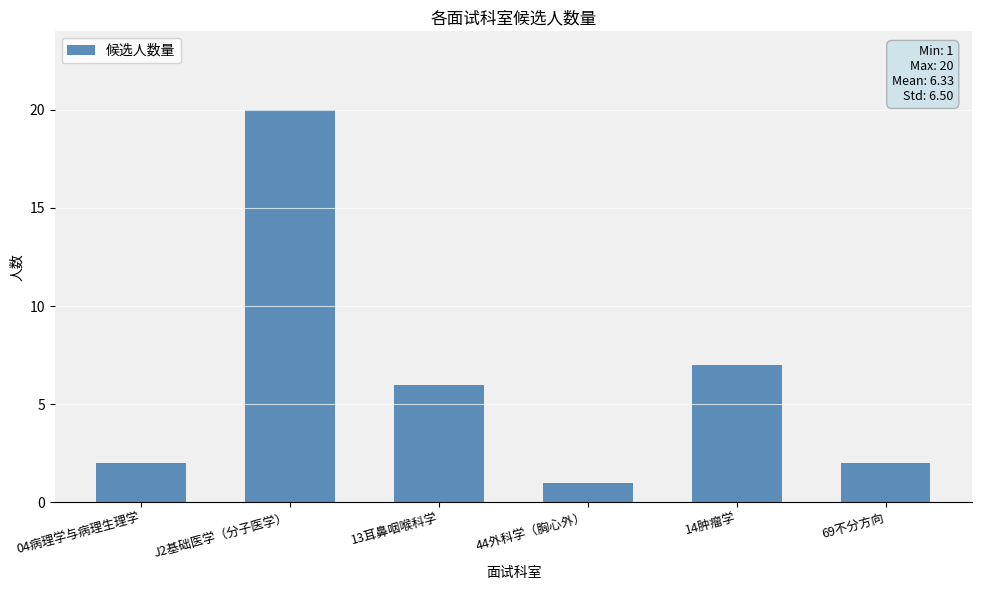

Reading right to left, list all the values displayed in this chart.

2	7	1	6	20	2